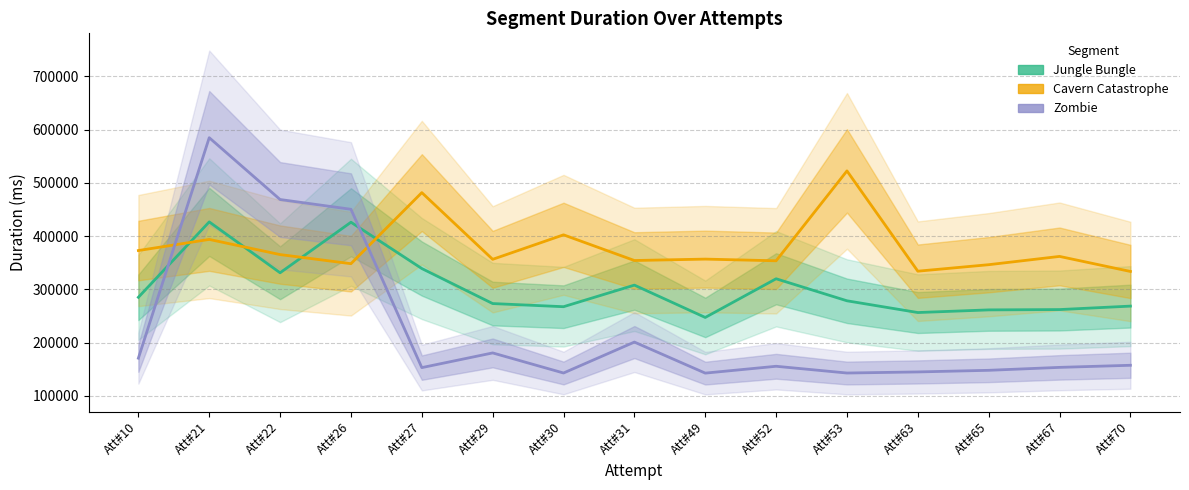

What are all the series names shown in the legend?

Jungle Bungle, Cavern Catastrophe, Zombie